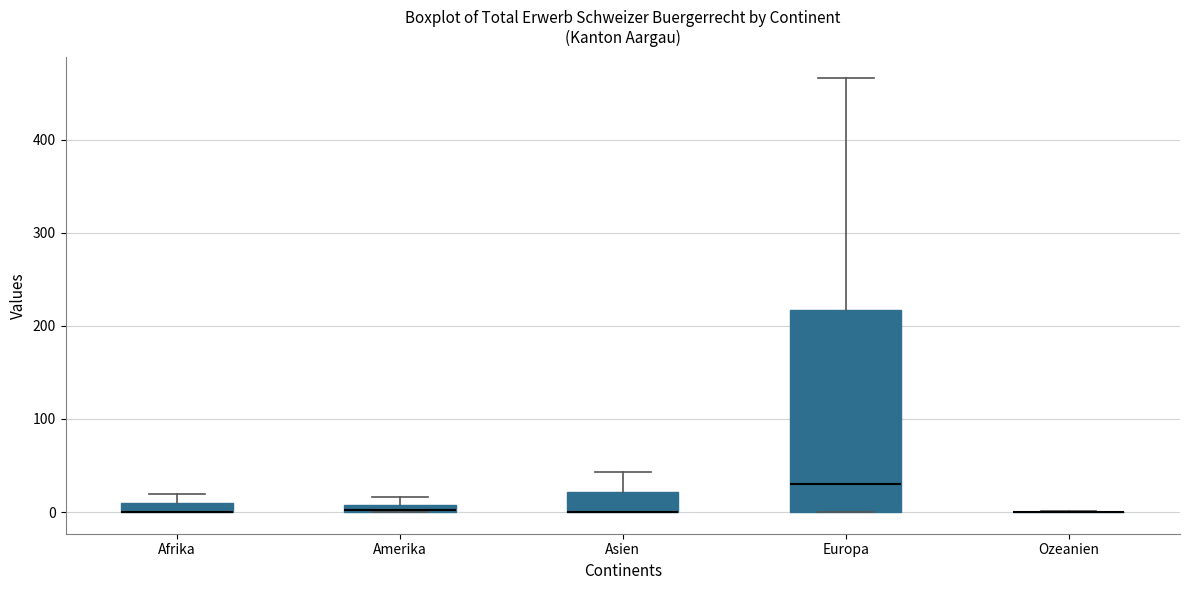

Comparing the boxes themselves (not the whiskers), which one is the tallest?

Europa